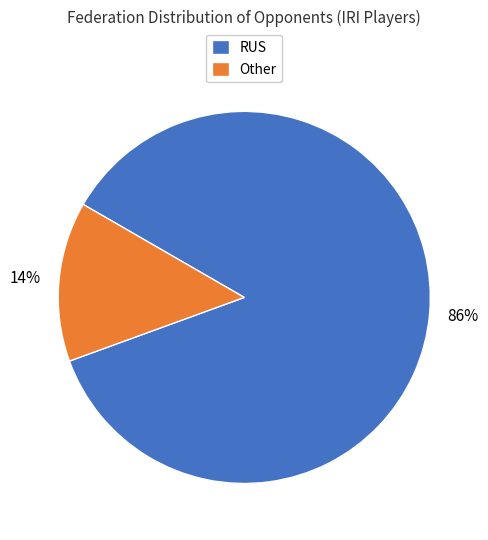

Is the sum of RUS and Other greater than half?

Yes